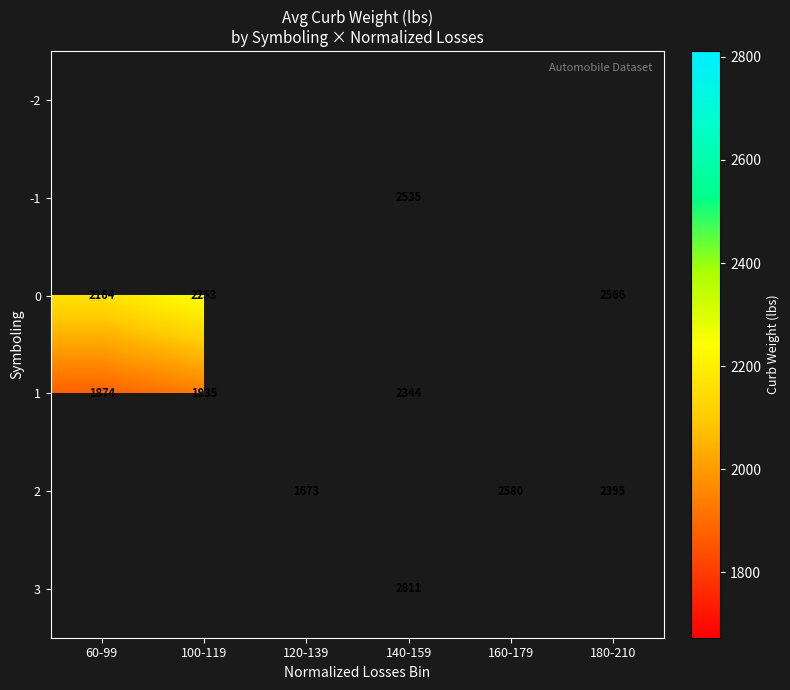

Which label corresponds to the smallest value in the chart?

120-139